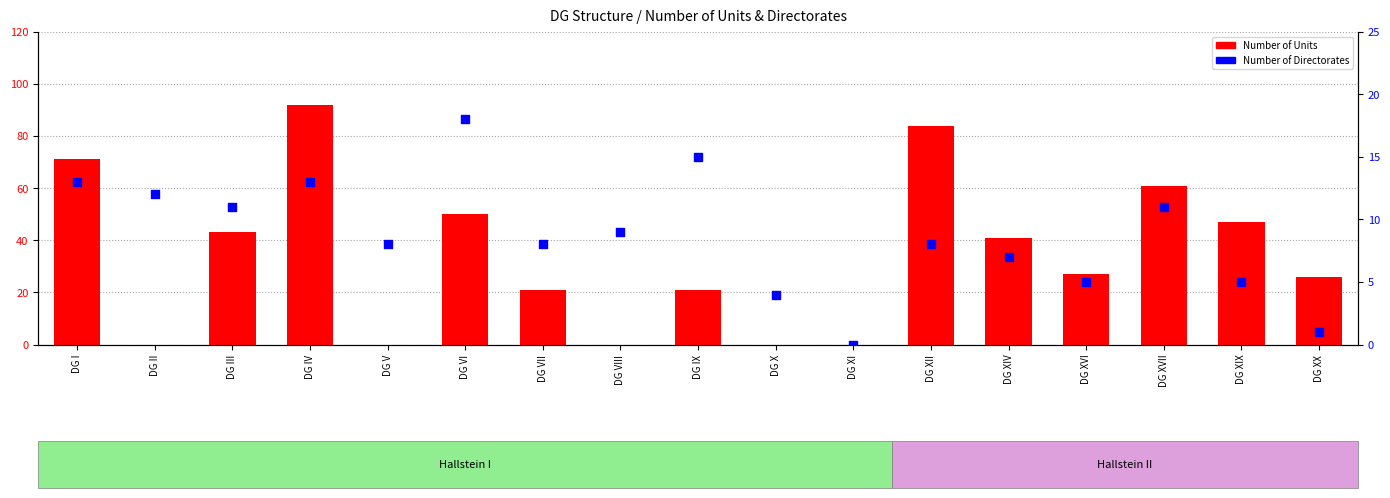

Which series has the largest total across all categories?

Number of Units